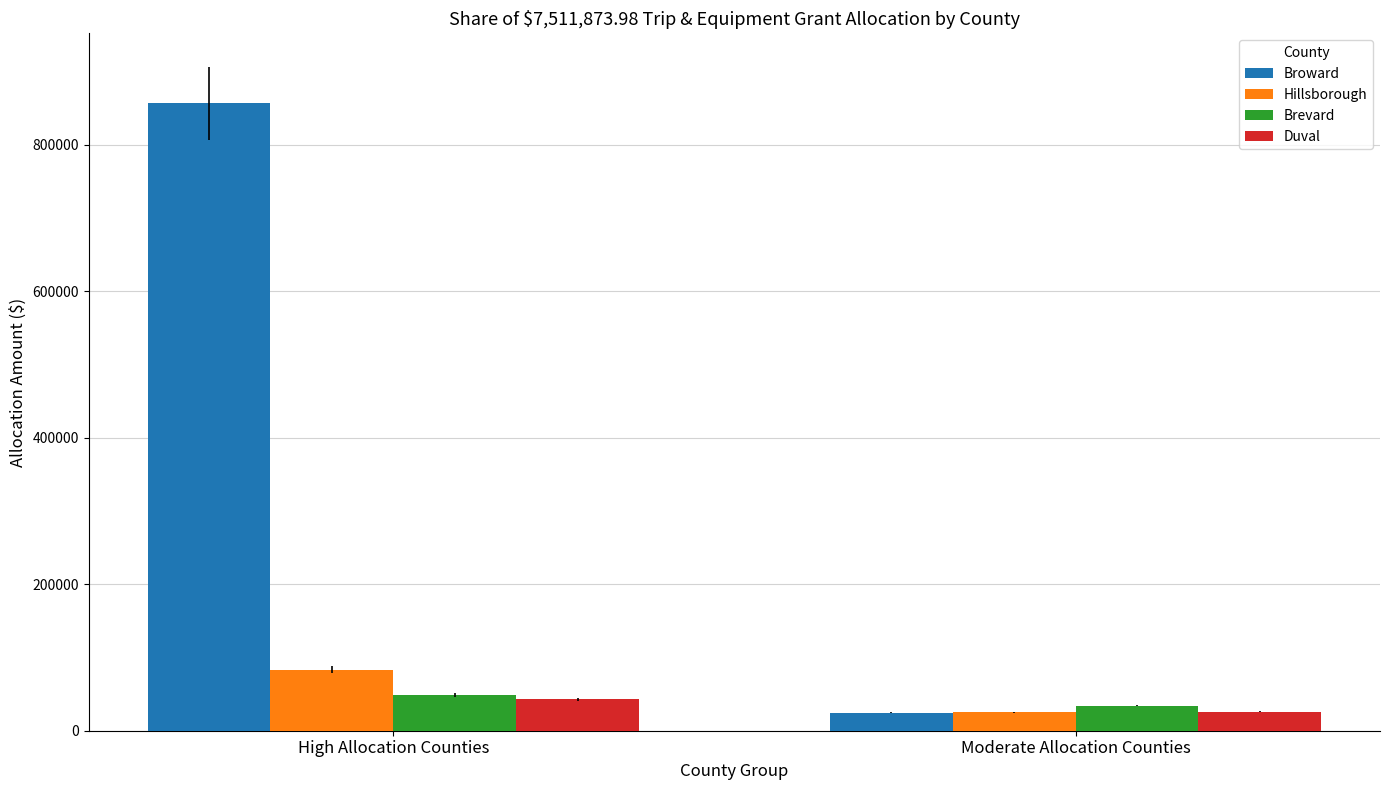

Which series has the widest spread of values?

Broward